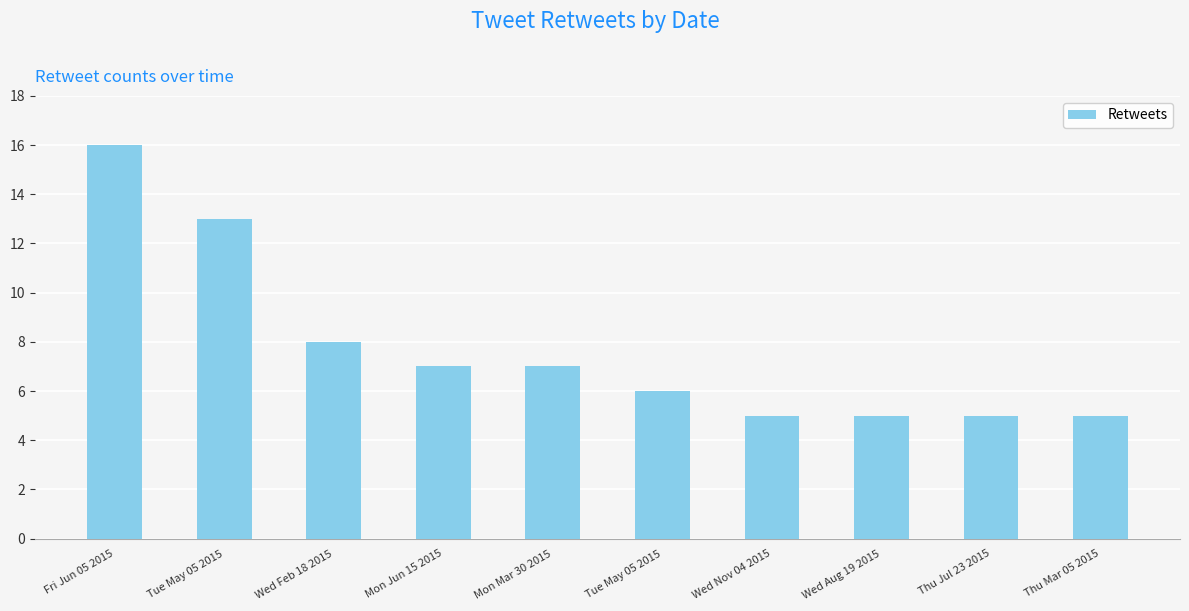

How many data points are less than 7?

5